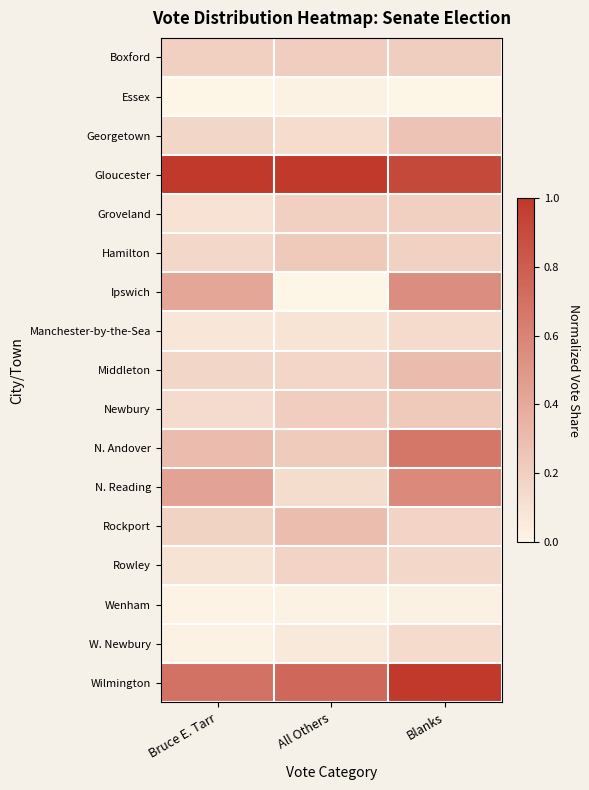

Reading left to right, what are all the values shown in this chart?

Boxford: Bruce E. Tarr=0.2	All Others=0.2	Blanks=0.2
Essex: Bruce E. Tarr=0.0	All Others=0.0	Blanks=0.0
Georgetown: Bruce E. Tarr=0.2	All Others=0.1	Blanks=0.3
Gloucester: Bruce E. Tarr=1.0	All Others=1.0	Blanks=0.9
Groveland: Bruce E. Tarr=0.1	All Others=0.2	Blanks=0.2
Hamilton: Bruce E. Tarr=0.2	All Others=0.2	Blanks=0.2
Ipswich: Bruce E. Tarr=0.4	All Others=0.0	Blanks=0.5
Manchester-by-the-Sea: Bruce E. Tarr=0.1	All Others=0.1	Blanks=0.1
Middleton: Bruce E. Tarr=0.2	All Others=0.2	Blanks=0.3
Newbury: Bruce E. Tarr=0.1	All Others=0.2	Blanks=0.2
N. Andover: Bruce E. Tarr=0.3	All Others=0.2	Blanks=0.7
N. Reading: Bruce E. Tarr=0.4	All Others=0.1	Blanks=0.6
Rockport: Bruce E. Tarr=0.2	All Others=0.3	Blanks=0.2
Rowley: Bruce E. Tarr=0.1	All Others=0.2	Blanks=0.1
Wenham: Bruce E. Tarr=0.0	All Others=0.0	Blanks=0.0
W. Newbury: Bruce E. Tarr=0.0	All Others=0.1	Blanks=0.1
Wilmington: Bruce E. Tarr=0.7	All Others=0.7	Blanks=1.0